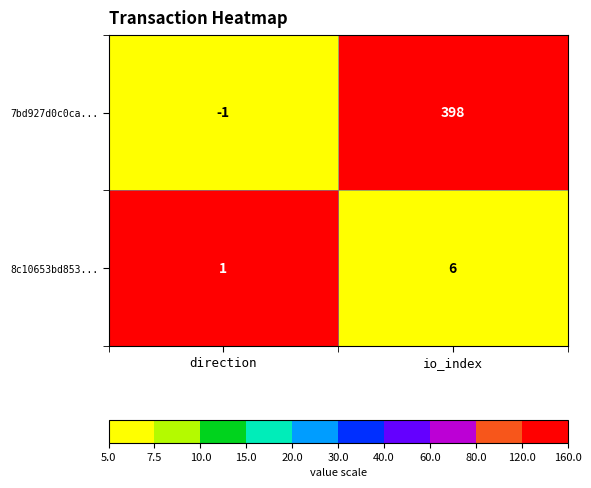

What is the average value of the 8c10653bd853... series?

4